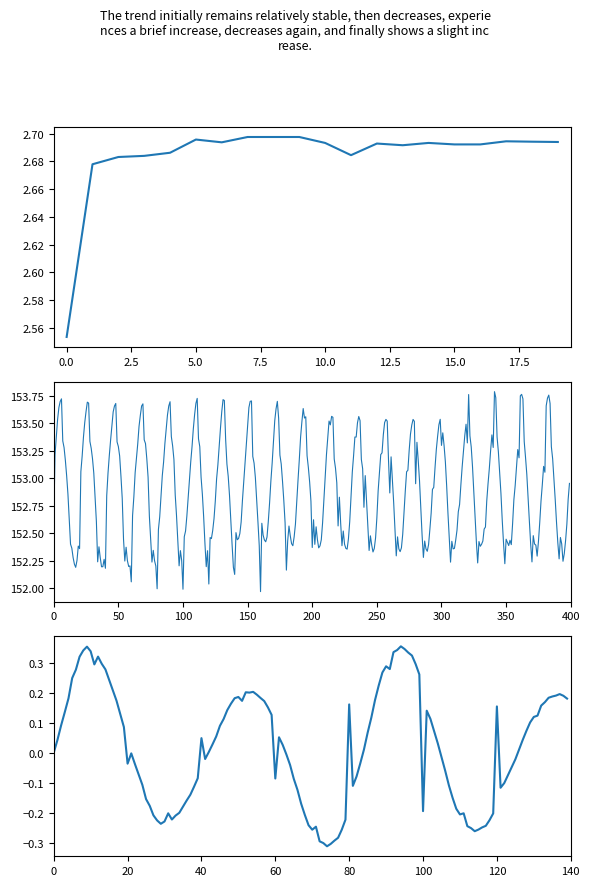

What is the difference between the maximum and minimum values?

0.1